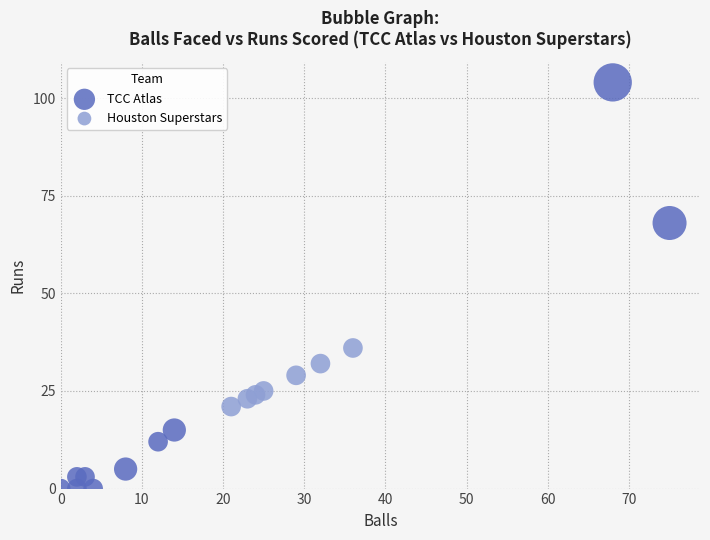

Which series has the largest Y range (max minus min)?

TCC Atlas